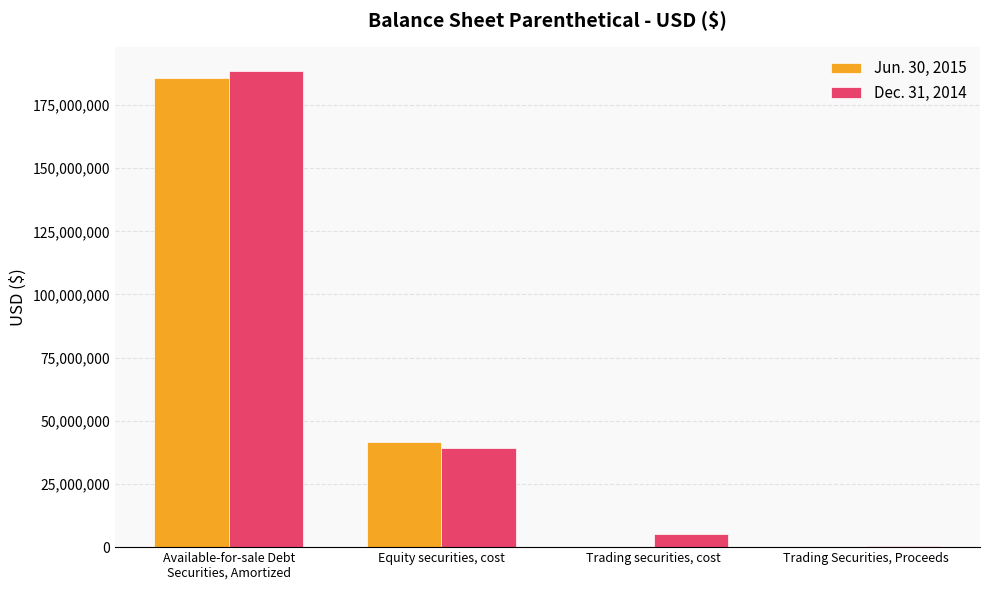

The value of Dec. 31, 2014 at Trading securities, cost is 5179850. True or false?

True